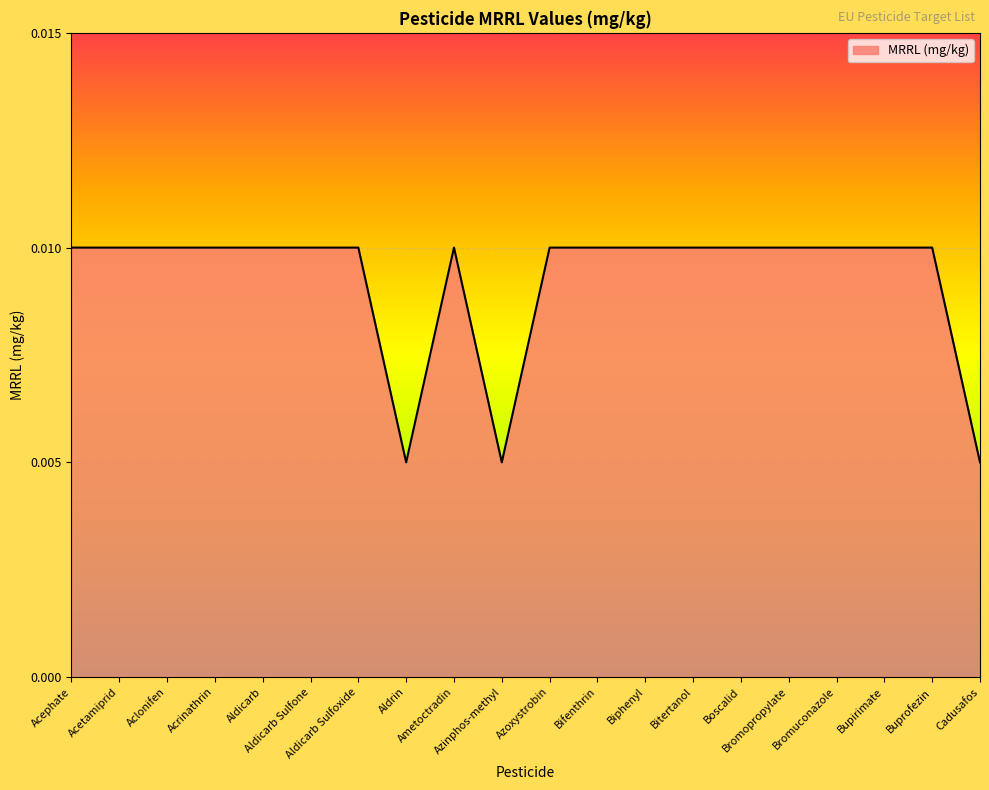

List the labels in order of value, smallest first.

Aldrin, Azinphos-methyl, Cadusafos, Acephate, Acetamiprid, Aclonifen, Acrinathrin, Aldicarb, Aldicarb Sulfone, Aldicarb Sulfoxide, Ametoctradin, Azoxystrobin, Bifenthrin, Biphenyl, Bitertanol, Boscalid, Bromopropylate, Bromuconazole, Bupirimate, Buprofezin